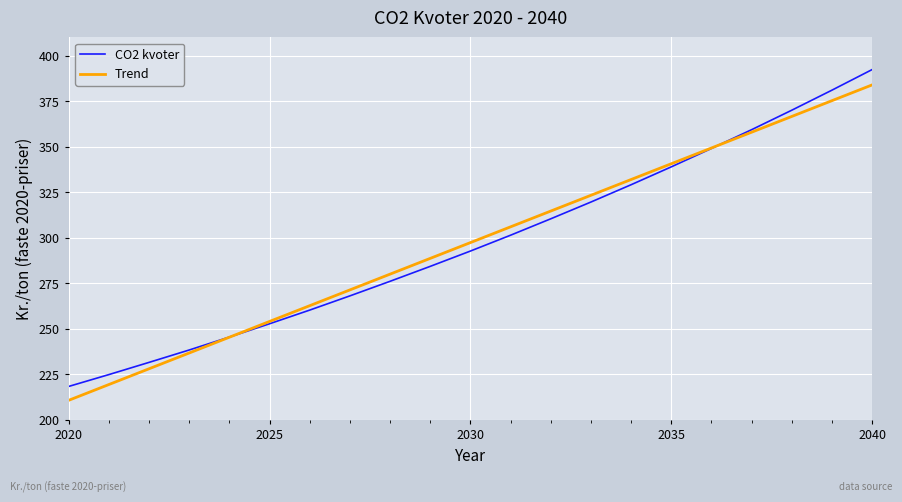

Which series has the largest range (max minus min)?

CO2 kvoter